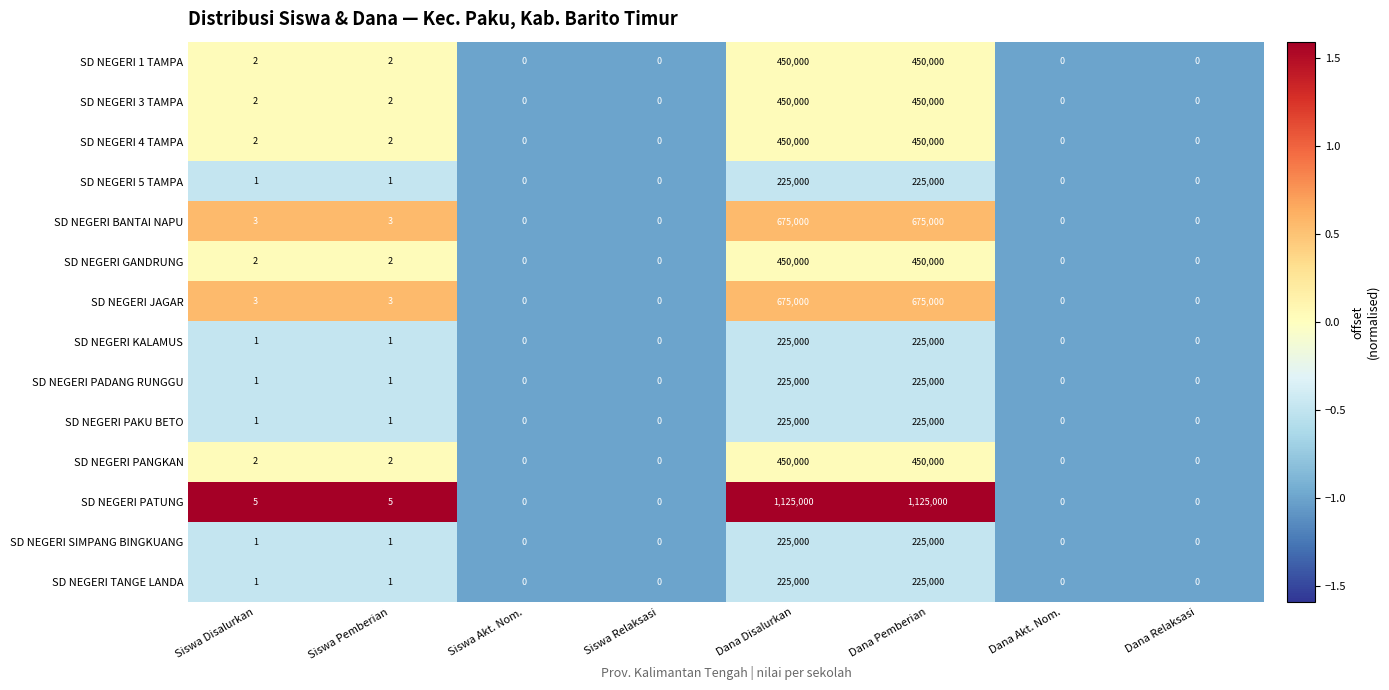

What is the greatest value displayed?

1125000